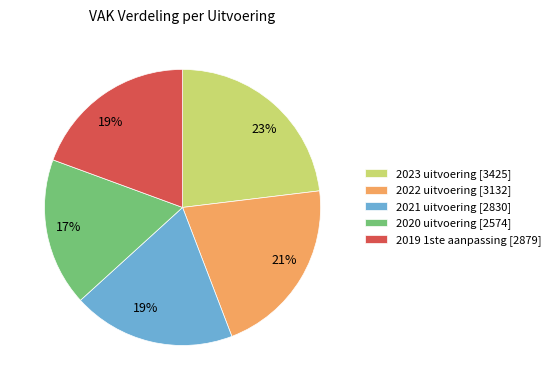

Is it true that 2020 uitvoering is 17% of the pie?

True